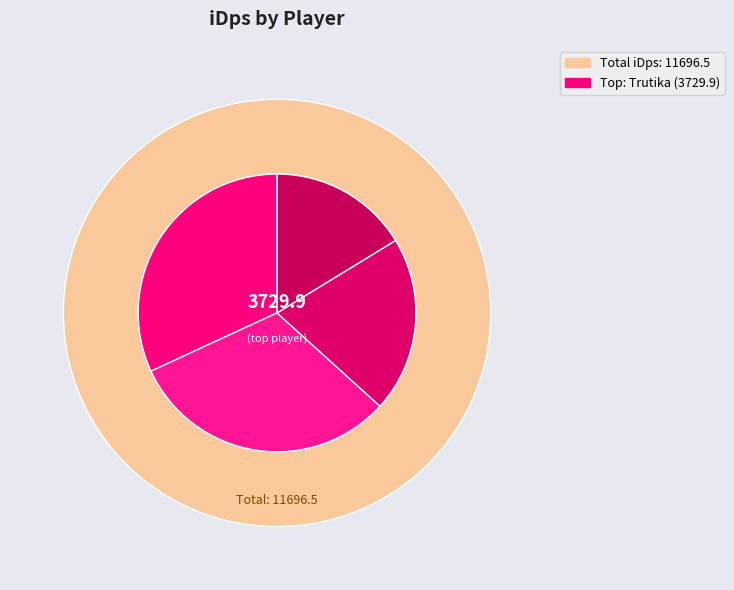

How much of the chart is everything except Nelll?

68.6%